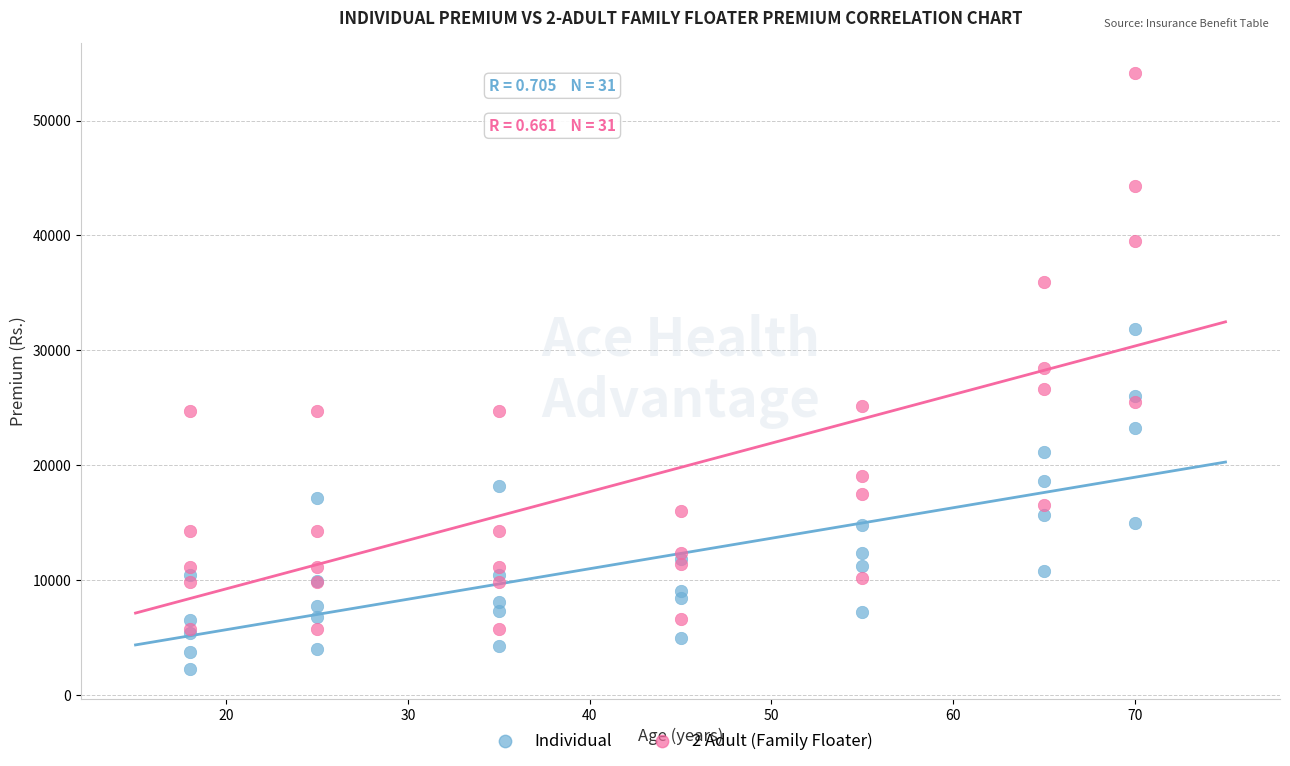

Which series contains the highest Y value?

2 Adult (Family Floater)